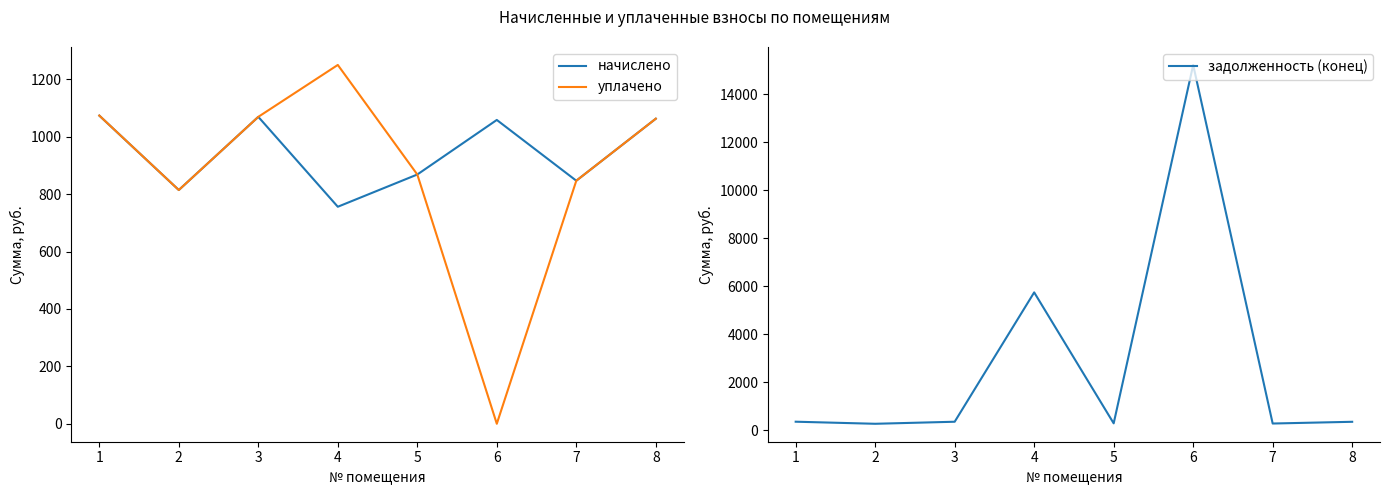

Where does the задолженность (конец) series first go above 356?

1